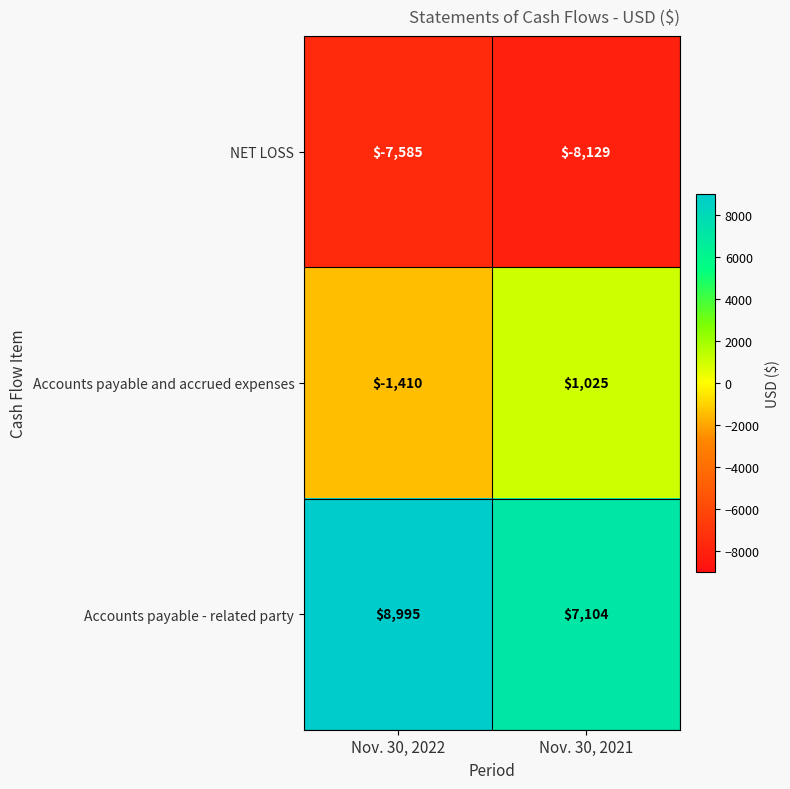

Rank the series by their maximum value, from highest to lowest.

Accounts payable - related party, Accounts payable and accrued expenses, NET LOSS